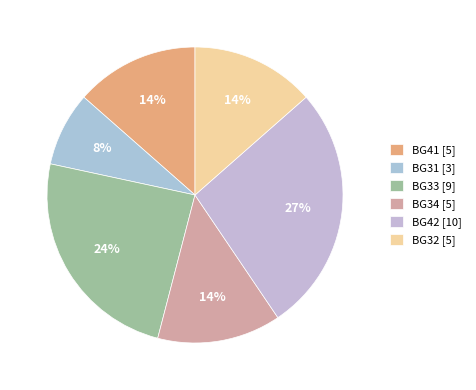

Count the number of slices in the pie.

6